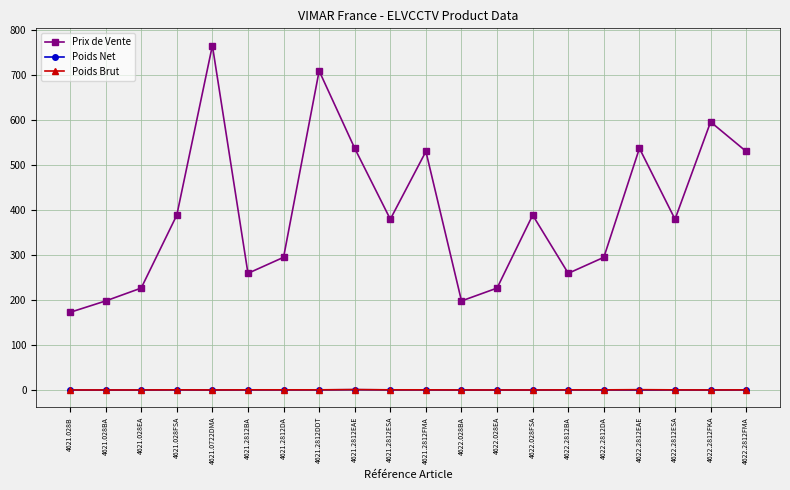

At which category does Prix de Vente reach its first local peak?

4621.0722DMA